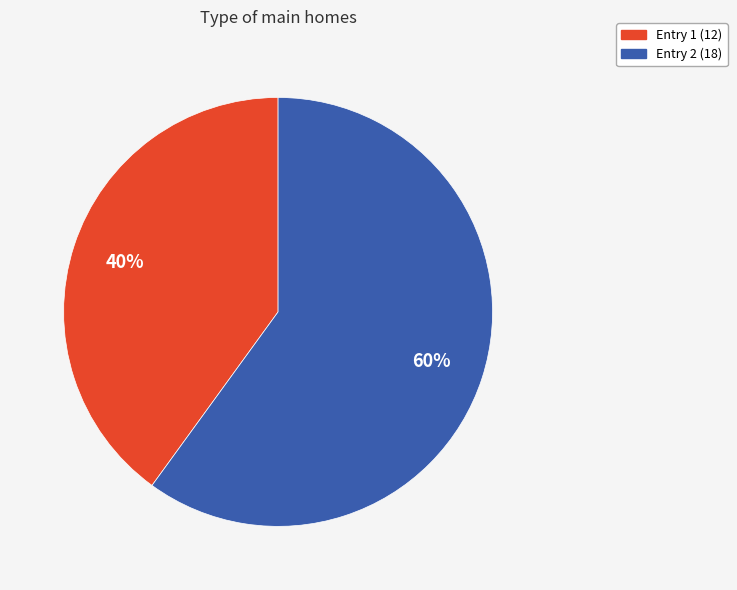

Is the sum of Entry 2 (18) and Entry 1 (12) greater than half?

Yes